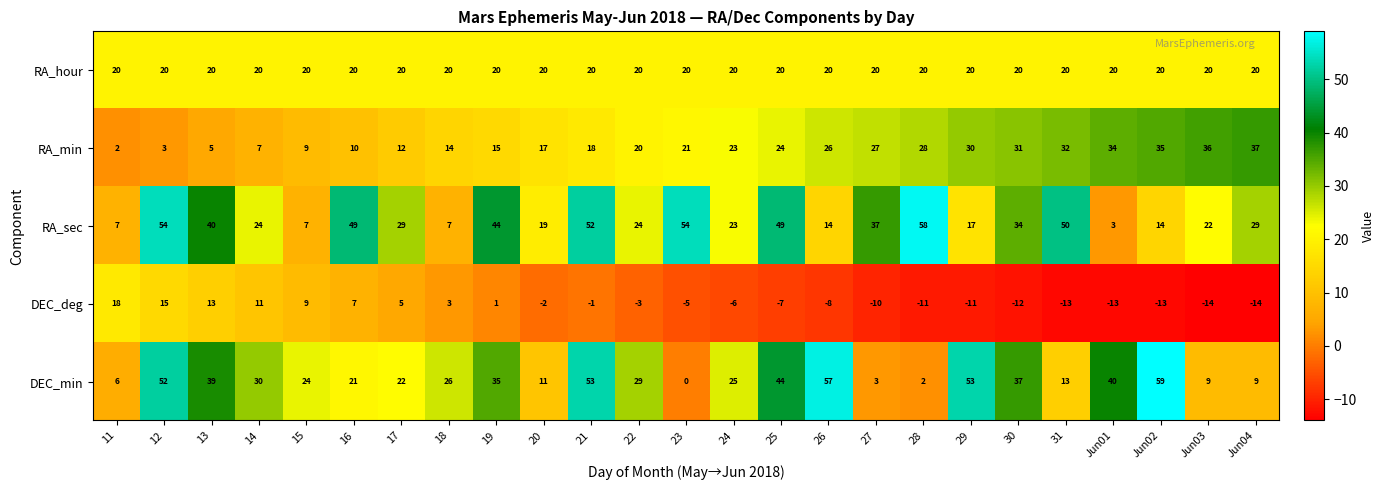

Between 14 and 24, which series saw the biggest shift?

DEC_deg